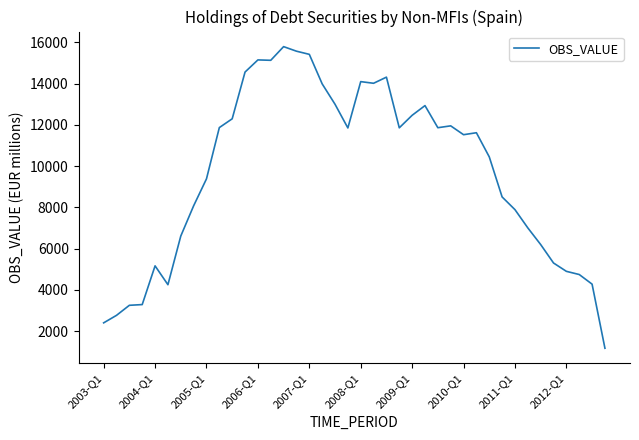

What is the difference between the maximum and minimum values?

14628